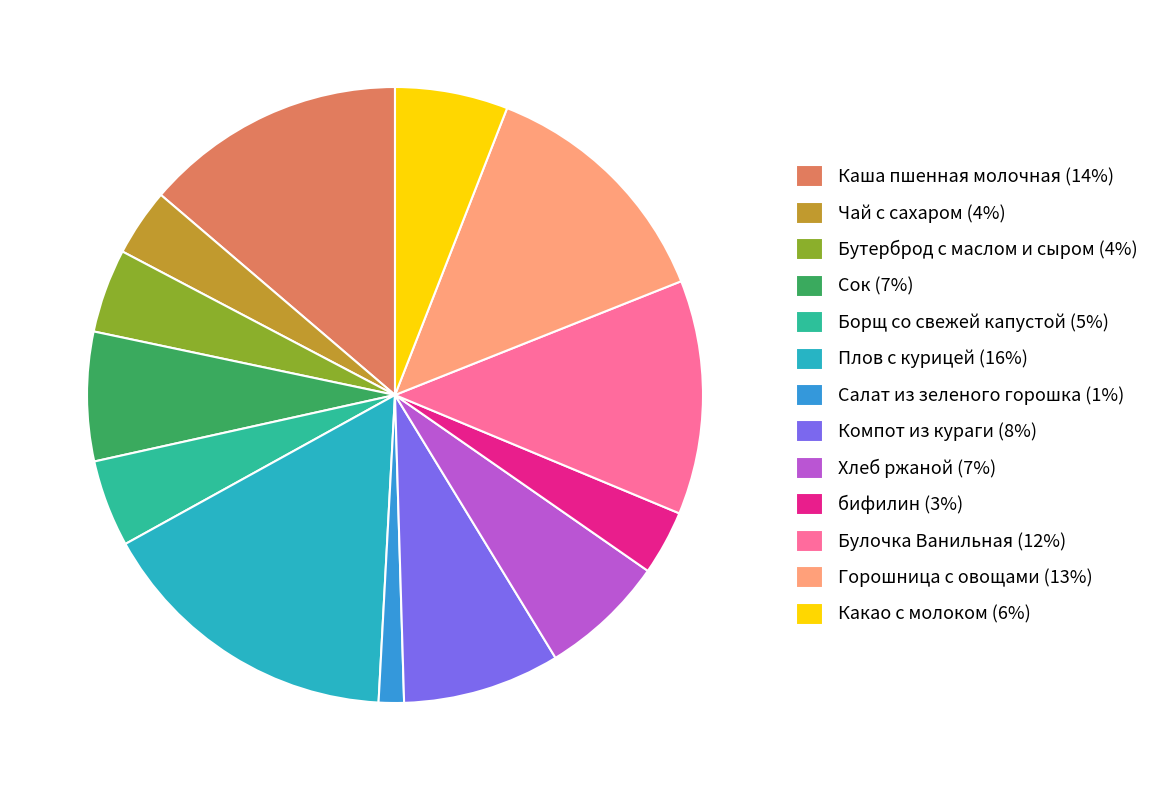

Is it true that Плов с курицей is 28% of the pie?

False